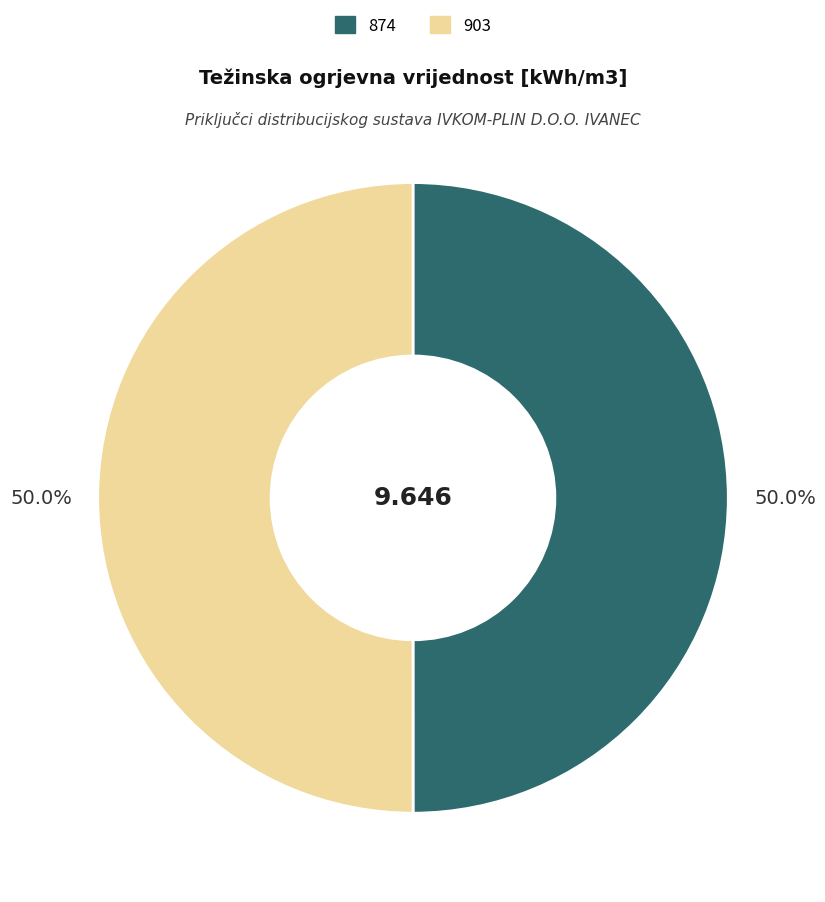

What percentage is the 903 slice, to the nearest percent?

50%